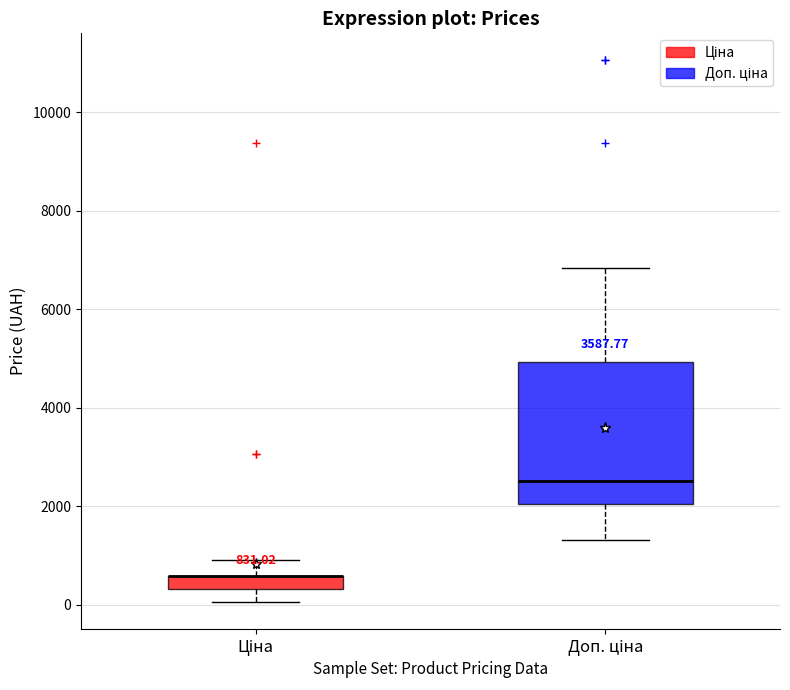

Comparing the boxes themselves (not the whiskers), which one is the tallest?

Доп. ціна